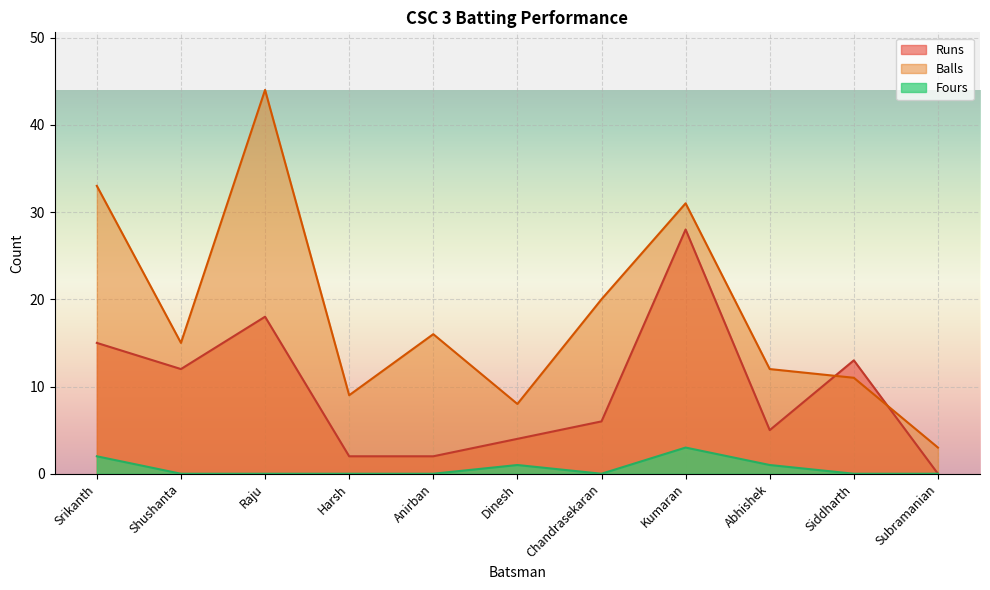

Is it true that Fours equals 0 at Subramanian?

True